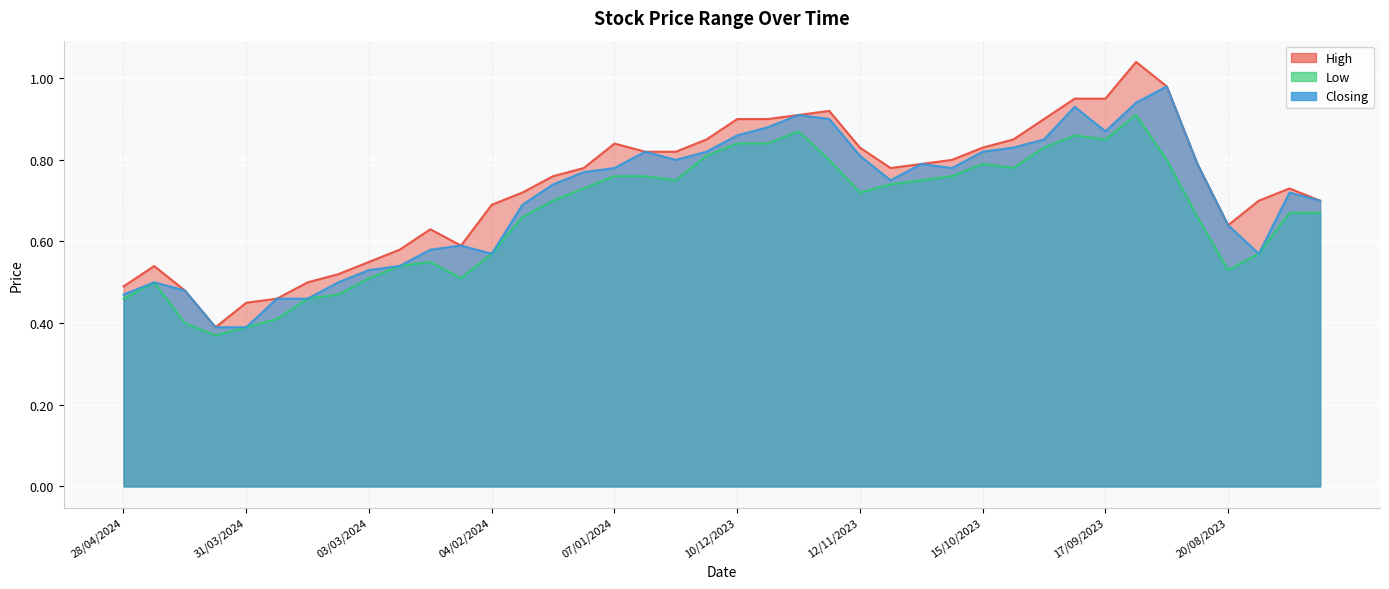

What is the value of the Low point at the 6th from the left?

0.4